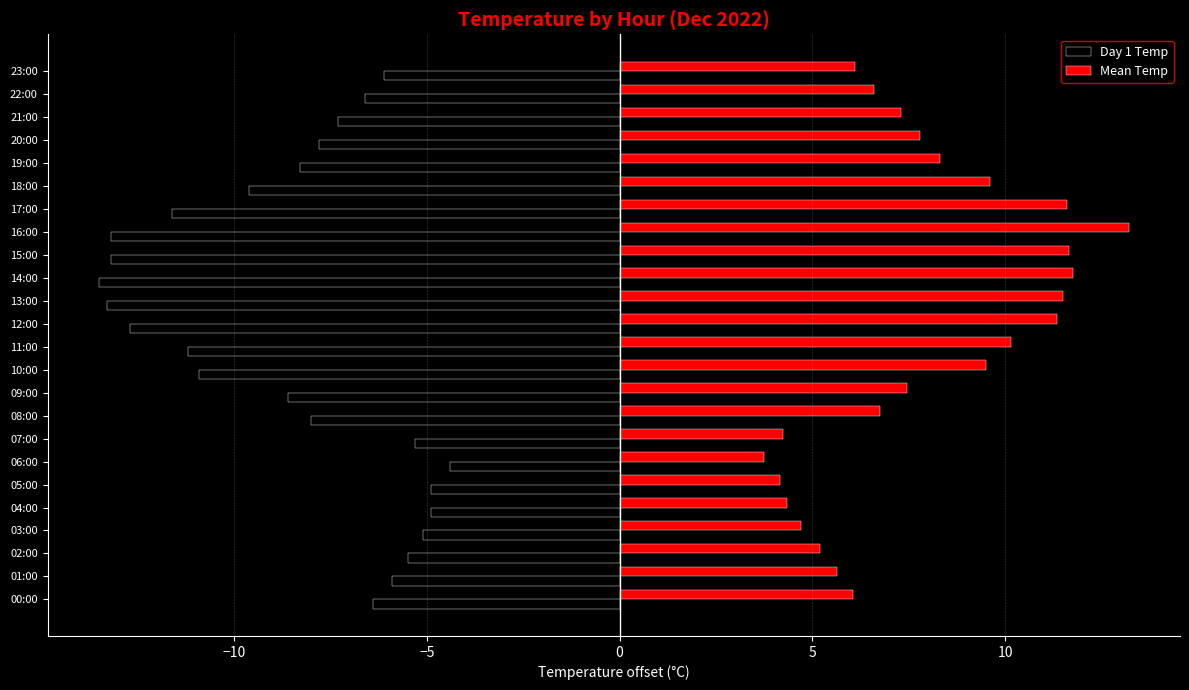

How many series are shown in this chart?

2